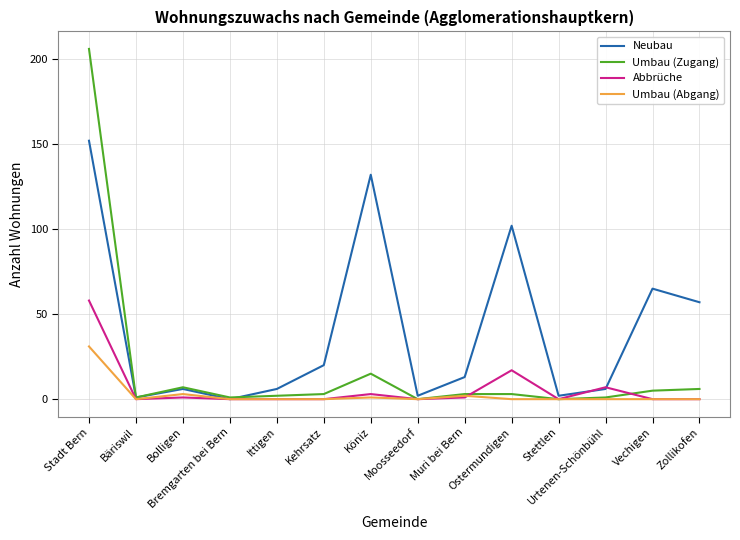

Reading left to right, list all the values displayed in this chart.

Neubau: 152	1	6	0	6	20	132	2	13	102	2	6	65	57
Umbau (Zugang): 206	1	7	1	2	3	15	0	3	3	0	1	5	6
Abbrüche: 58	0	1	0	0	0	3	0	1	17	0	7	0	0
Umbau (Abgang): 31	0	3	0	0	0	1	0	2	0	0	0	0	0